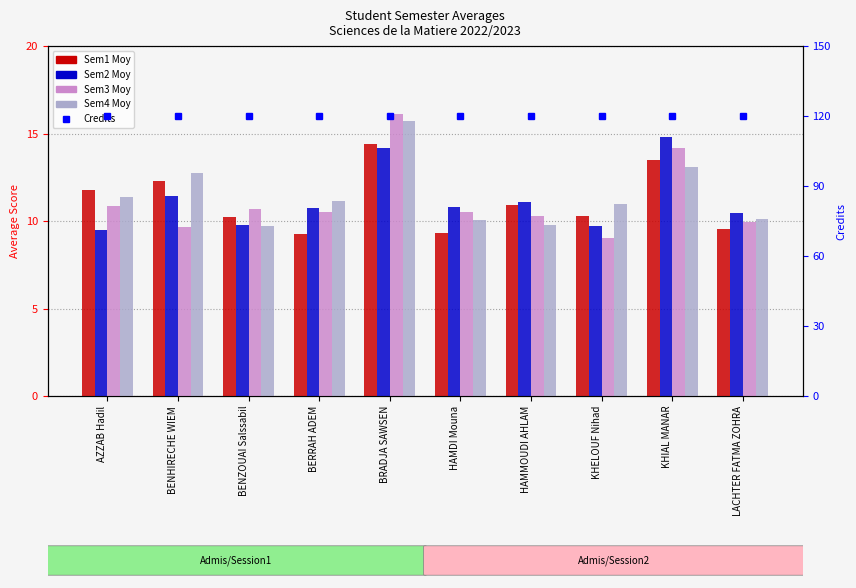

At which category is the sum across all series the highest?

BRADJA SAWSEN